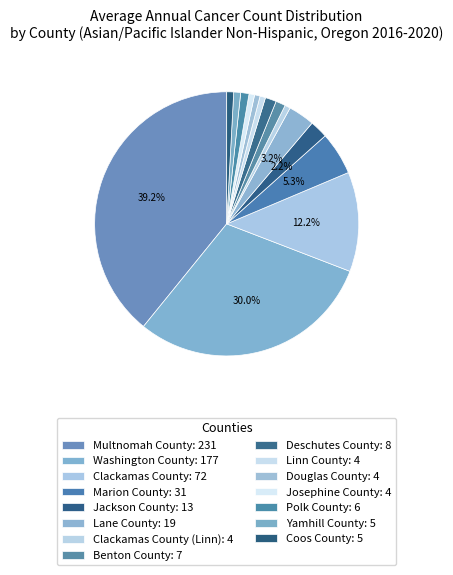

What is the smallest slice in the pie chart?

Clackamas County (Linn)